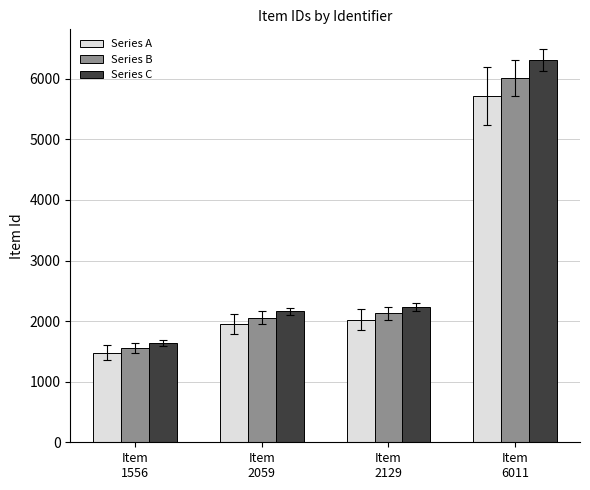

The value of Series A at Item
2059 is 667.0. True or false?

False